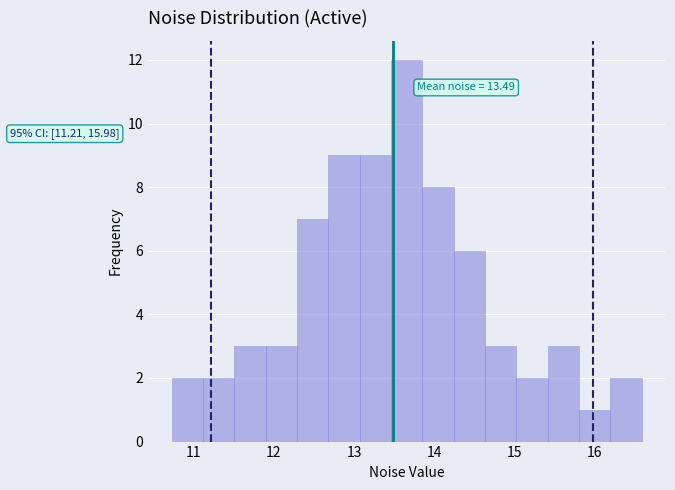

Read against the x-axis, roughly where is the centre of the tallest bar?

13.7